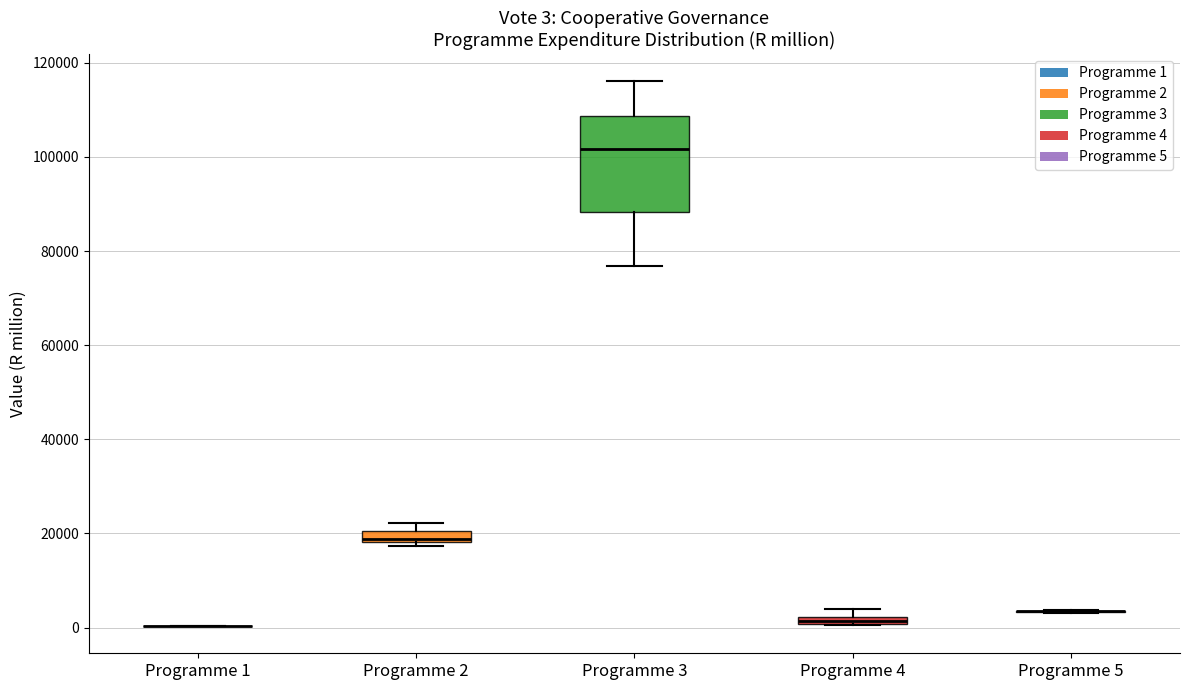

Which box is the tallest, from its lower edge to its upper edge?

Programme 3